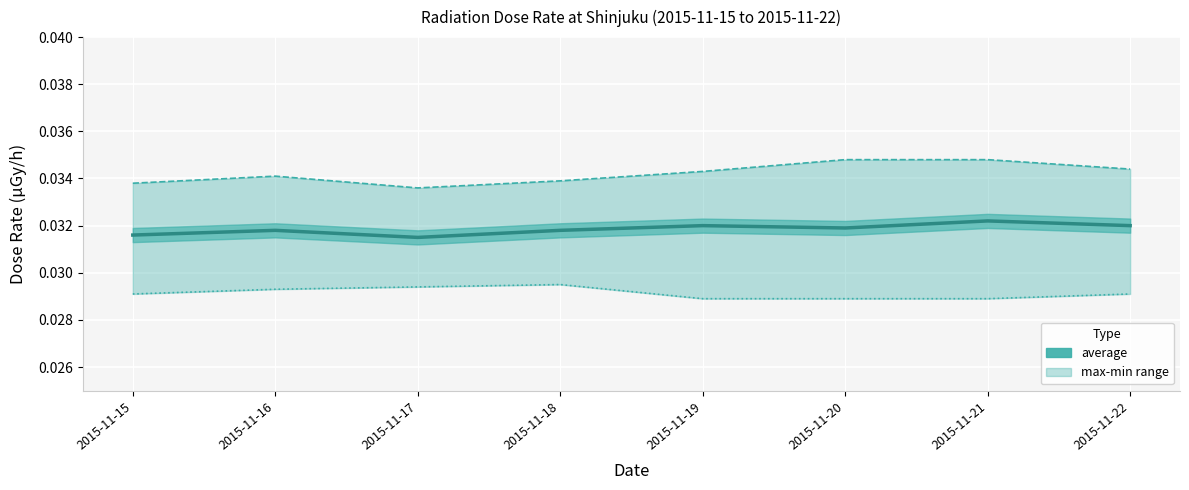

At 2015-11-15, list the series in order from largest to smallest.

max, average, min